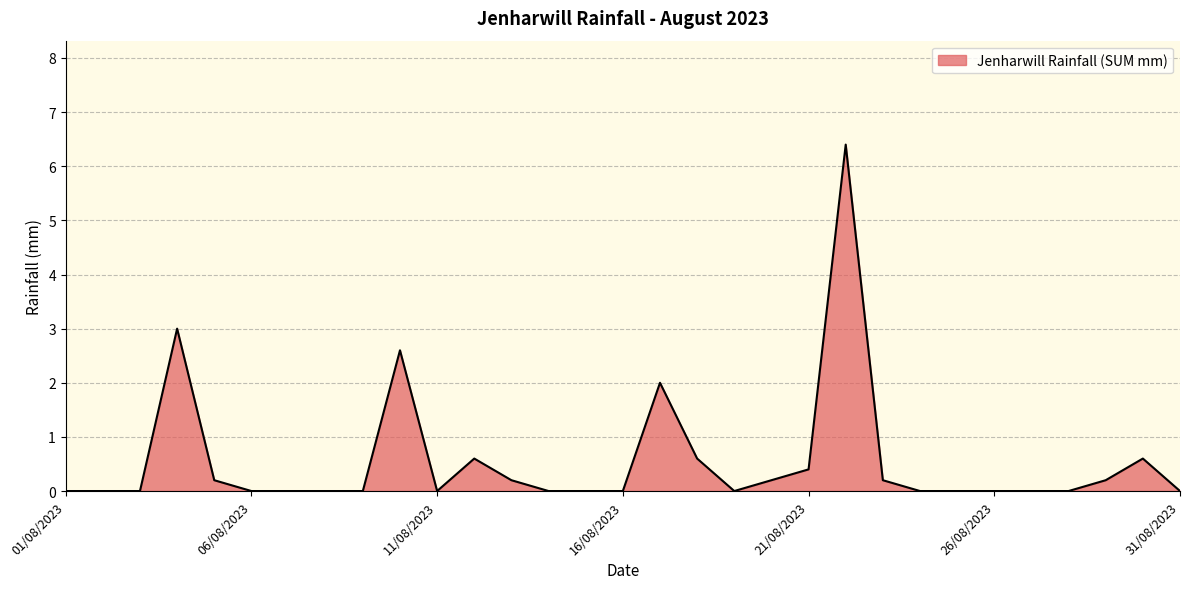

What is the difference between the maximum and minimum values?

6.4